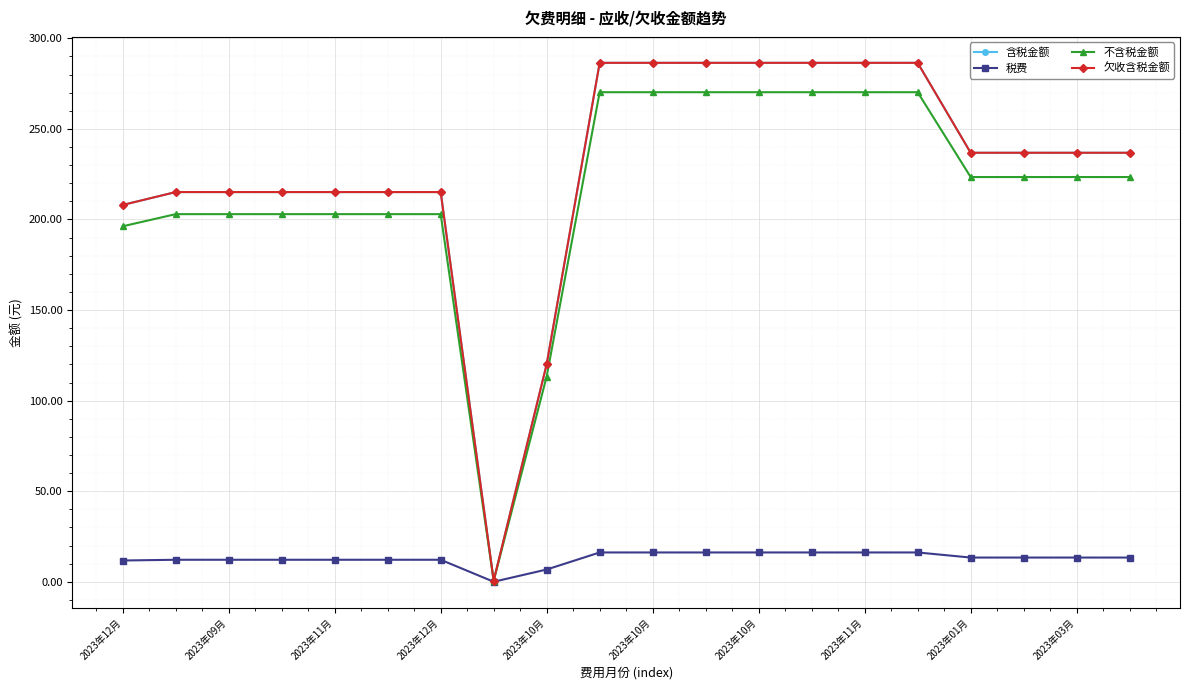

Which series has the largest total across all categories?

含税金额